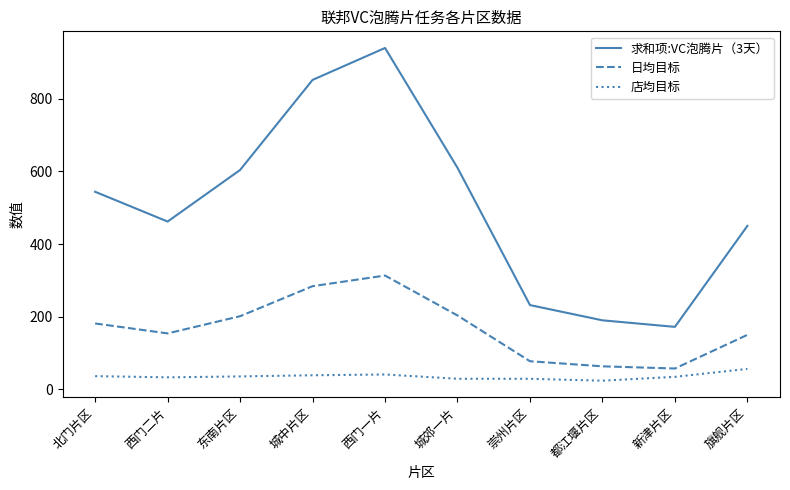

What are all the series names shown in the legend?

求和项:VC泡腾片（3天）, 日均目标, 店均目标